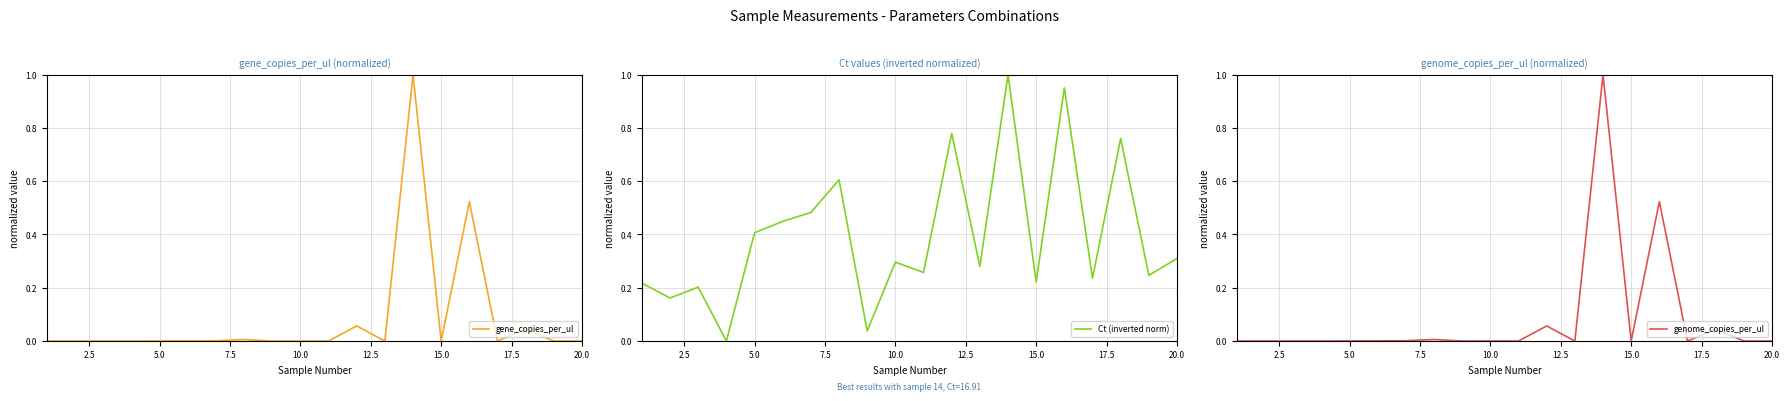

Reading left to right, extract all data points from this chart.

gene_copies_per_ul: 0.0	0.0	0.0	0.0	0.0	0.0	0.0	0.0	0.0	0.0	0.0	0.1	0.0	1.0	0.0	0.5	0.0	0.0	0.0	0.0
Ct (inverted norm): 0.2	0.2	0.2	0.0	0.4	0.4	0.5	0.6	0.0	0.3	0.3	0.8	0.3	1.0	0.2	1.0	0.2	0.8	0.2	0.3
genome_copies_per_ul: 0.0	0.0	0.0	0.0	0.0	0.0	0.0	0.0	0.0	0.0	0.0	0.1	0.0	1.0	0.0	0.5	0.0	0.0	0.0	0.0